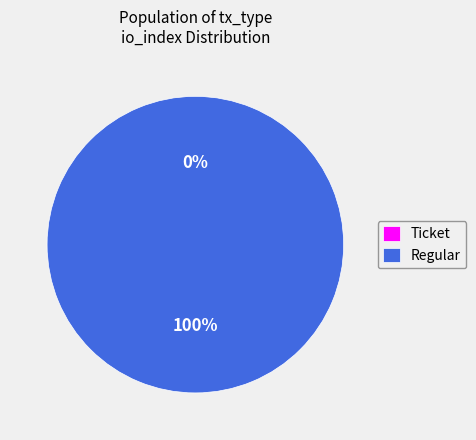

Count the number of slices in the pie.

2